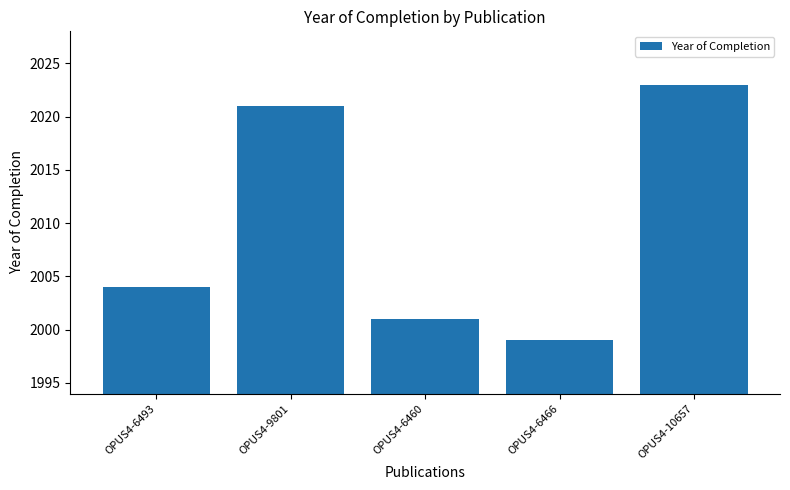

Reading left to right, transcribe all the data shown in this chart.

OPUS4-6493=2004	OPUS4-9801=2021	OPUS4-6460=2001	OPUS4-6466=1999	OPUS4-10657=2023